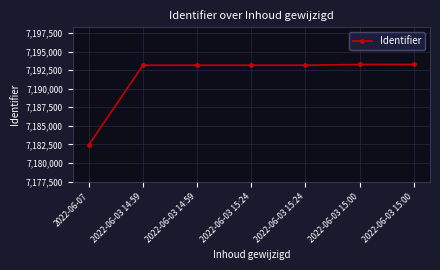

List the labels in order of value, largest first.

2022-06-03 15:00, 2022-06-03 15:00, 2022-06-03 15:24, 2022-06-03 15:24, 2022-06-03 14:59, 2022-06-03 14:59, 2022-06-07